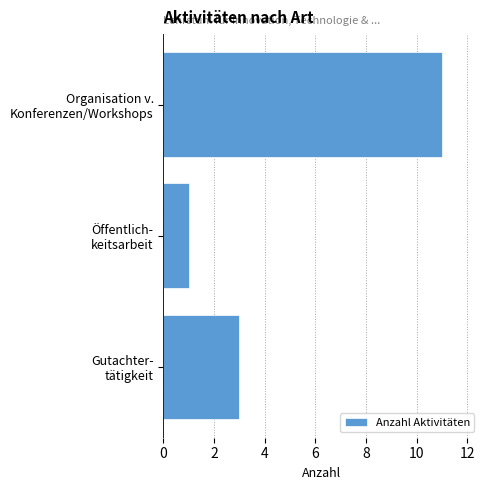

Rank the categories by value from lowest to highest.

Öffentlich-
keitsarbeit, Gutachter-
tätigkeit, Organisation v.
Konferenzen/Workshops